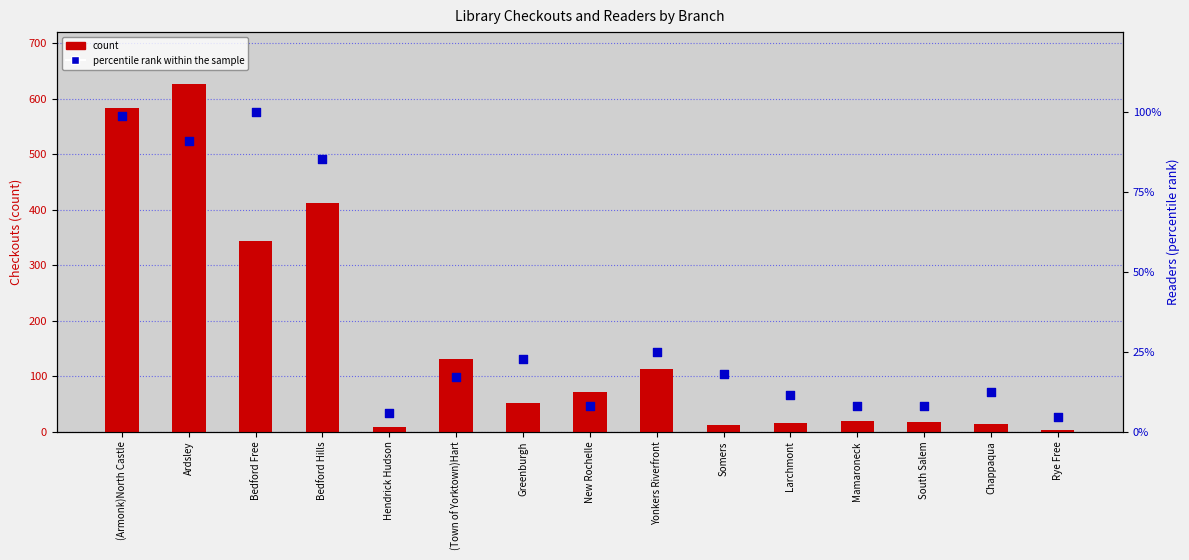

At which category is the sum across all series the highest?

Ardsley